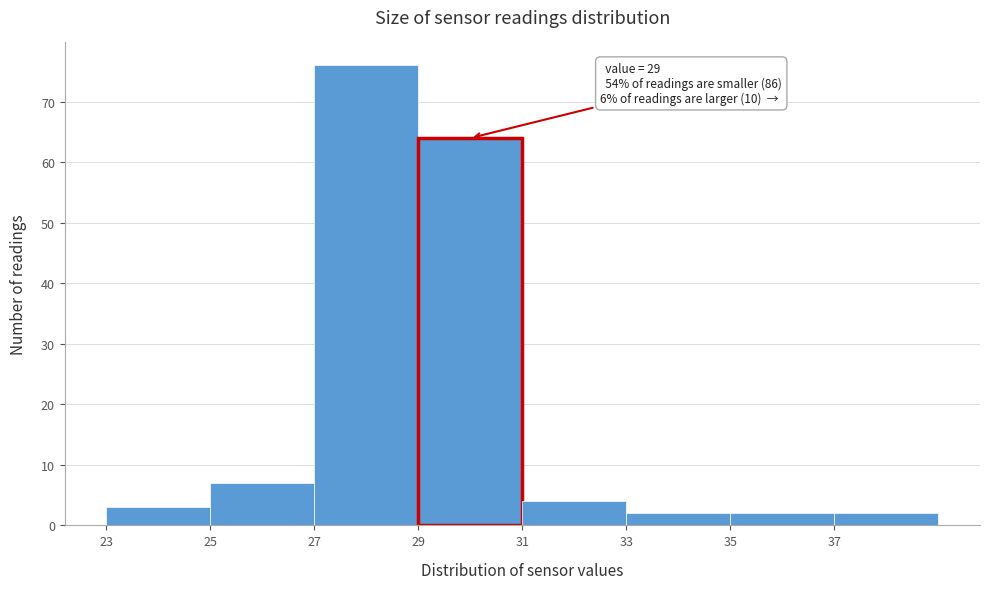

Which range on the x-axis has the tallest bar?

27 to 29